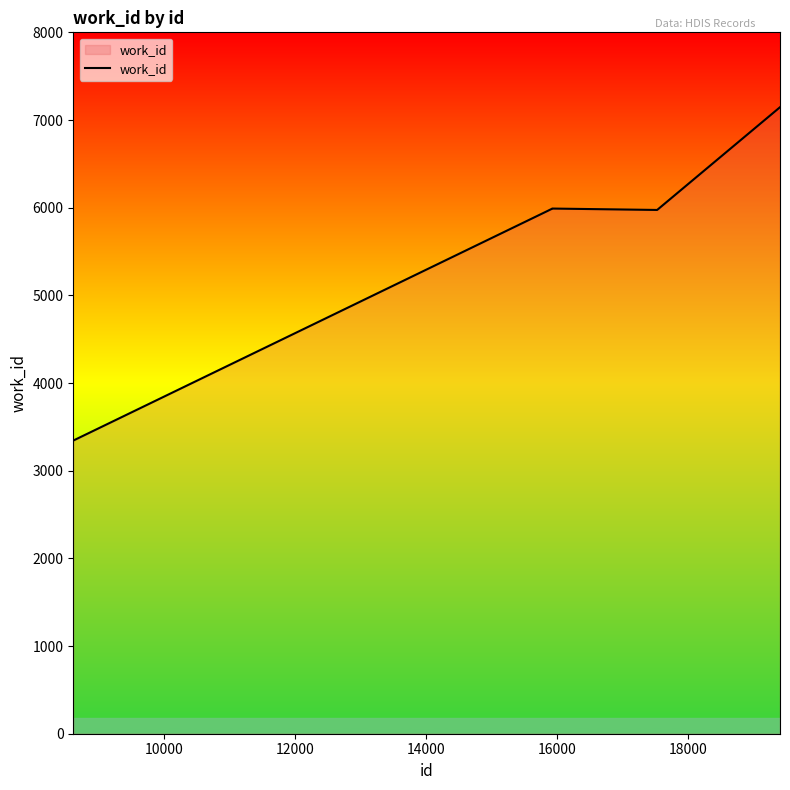

What is the greatest value displayed?

7146